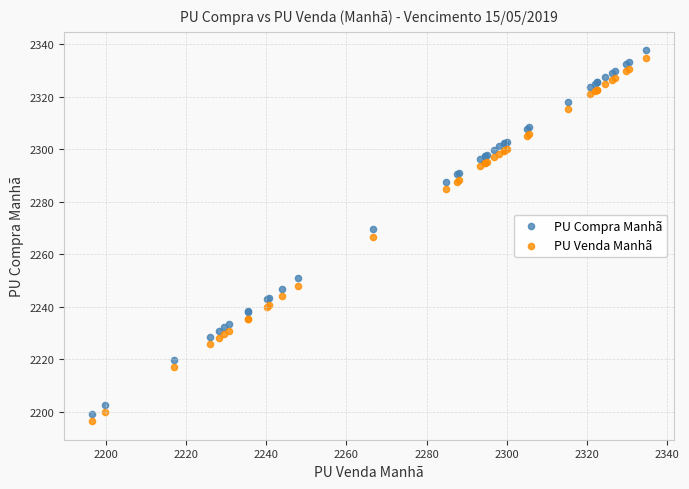

Which series has the largest Y range (max minus min)?

PU Compra Manhã